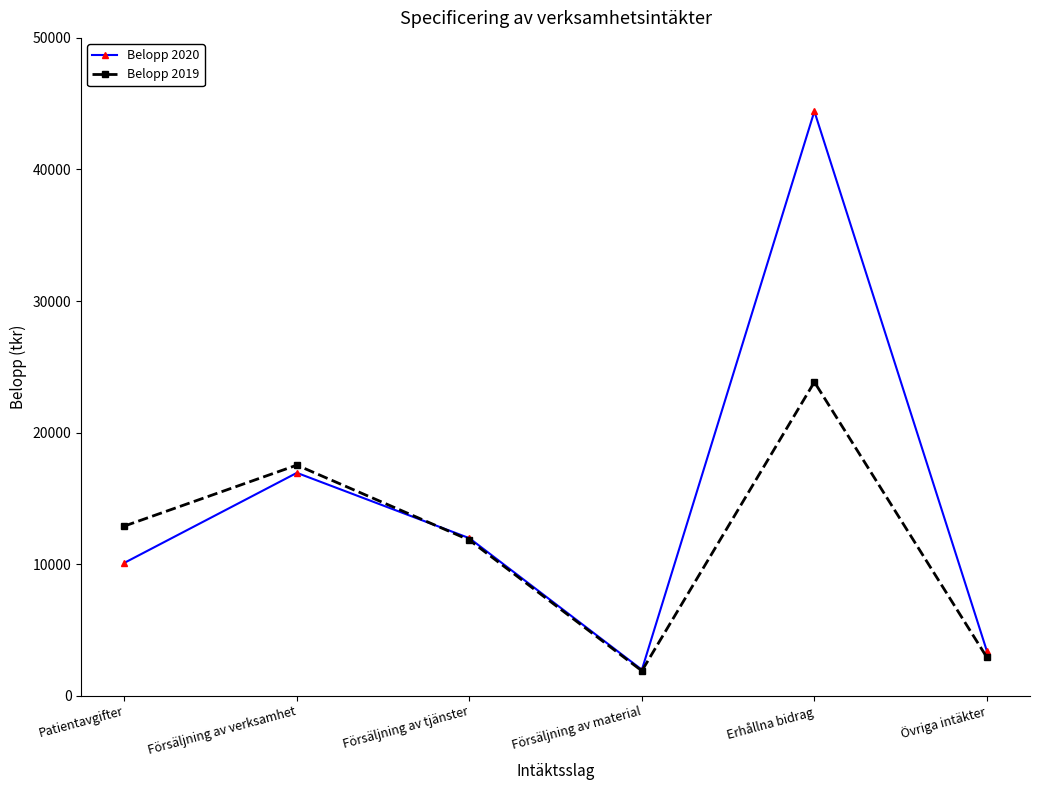

Which series has the widest spread of values?

Belopp 2020